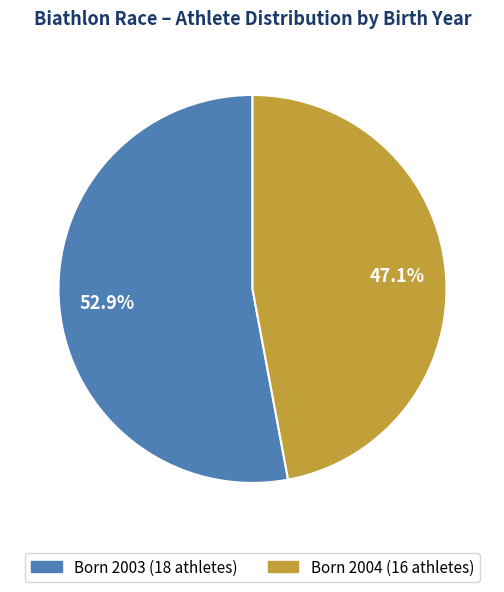

Is there any slice that represents more than half of the pie?

Yes